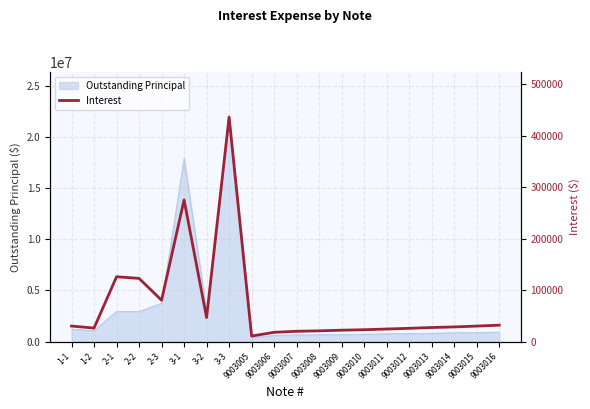

At which category does the chart reach its minimum across all series?

9003005